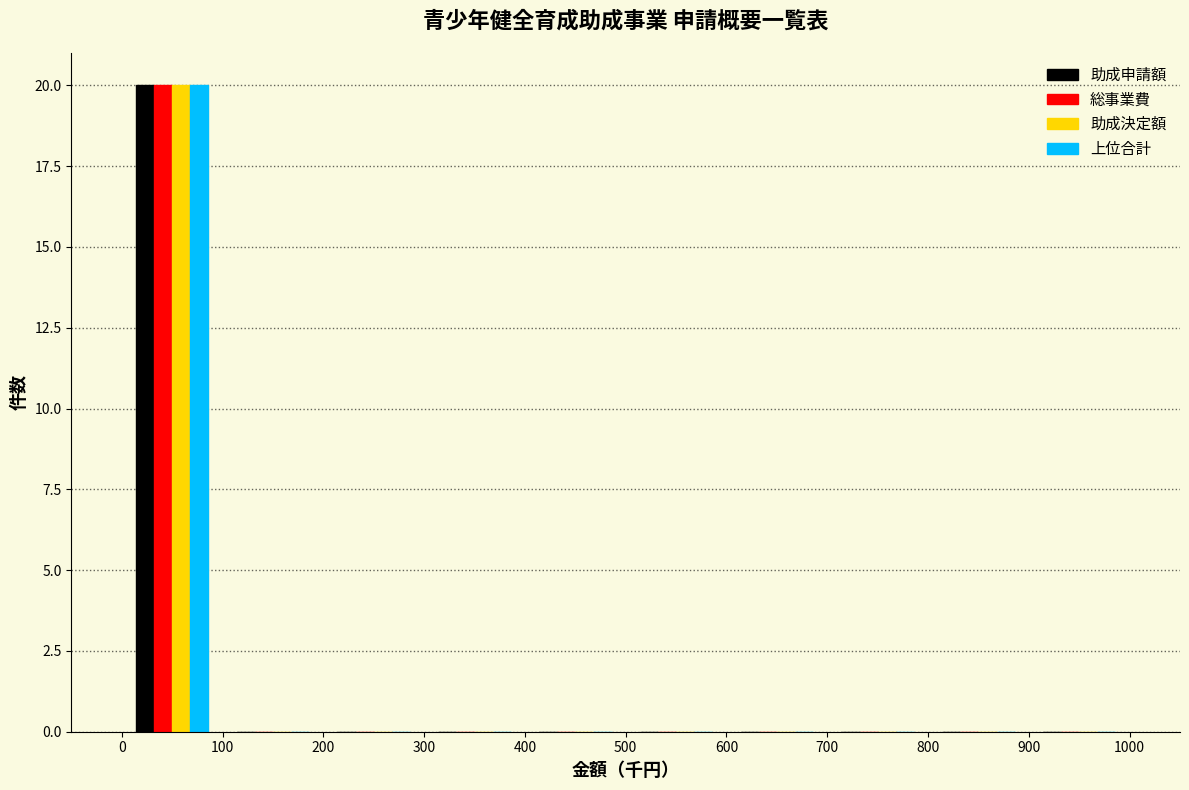

Reading left to right, transcribe this chart: for each range on the x-axis, give the height of each series' bar. The values are not printed on the chart, so give them approximately, as read against the axis.

0 to 100: 助成申請額=20	総事業費=20	助成決定額=20	上位合計=20
100 to 200: 助成申請額=0	総事業費=0	助成決定額=0	上位合計=0
200 to 300: 助成申請額=0	総事業費=0	助成決定額=0	上位合計=0
300 to 400: 助成申請額=0	総事業費=0	助成決定額=0	上位合計=0
400 to 500: 助成申請額=0	総事業費=0	助成決定額=0	上位合計=0
500 to 600: 助成申請額=0	総事業費=0	助成決定額=0	上位合計=0
600 to 700: 助成申請額=0	総事業費=0	助成決定額=0	上位合計=0
700 to 800: 助成申請額=0	総事業費=0	助成決定額=0	上位合計=0
800 to 900: 助成申請額=0	総事業費=0	助成決定額=0	上位合計=0
900 to 1000: 助成申請額=0	総事業費=0	助成決定額=0	上位合計=0